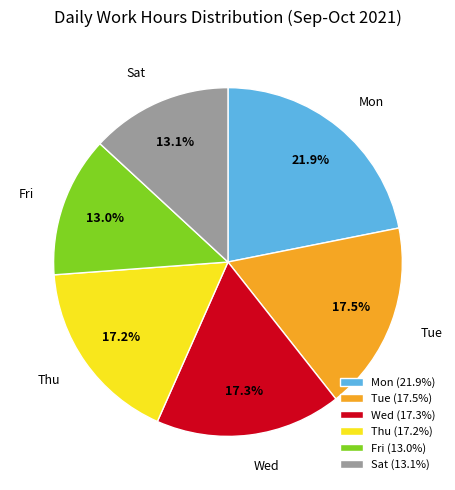

Between Sat and Tue, which is larger?

Tue